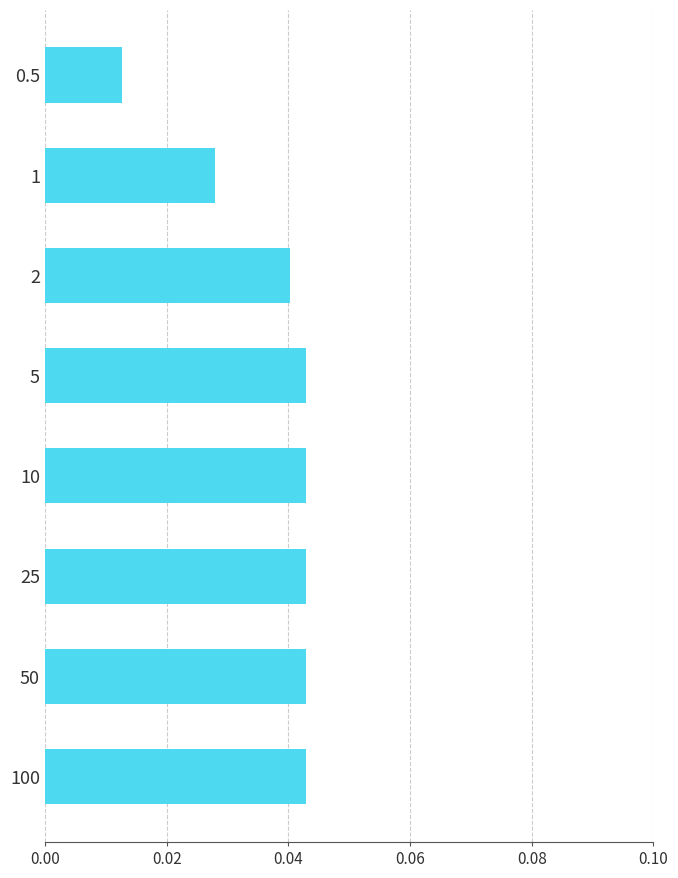

Where is the data nearest to the value 0?

0.5